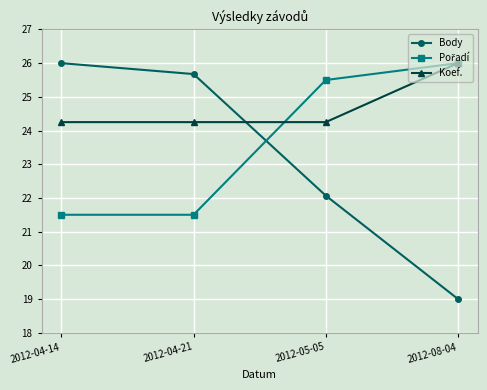

What is the maximum value for Body?

26.0